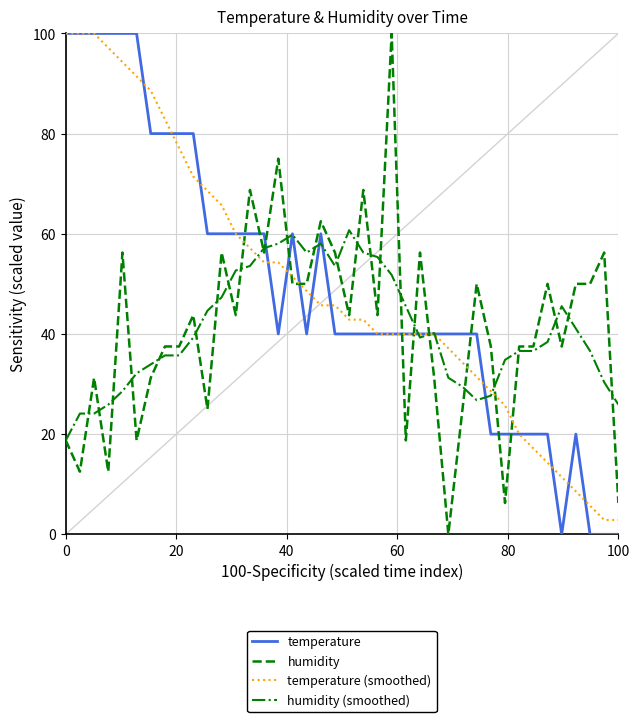

What is the maximum value shown in the chart?

100.0